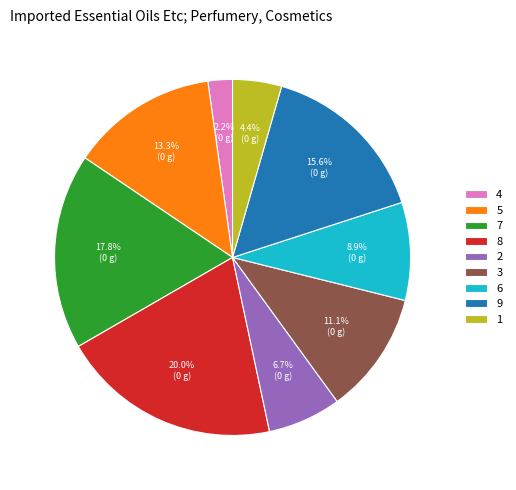

To the nearest percent, what is the combined percentage of 9 and 3?

27%